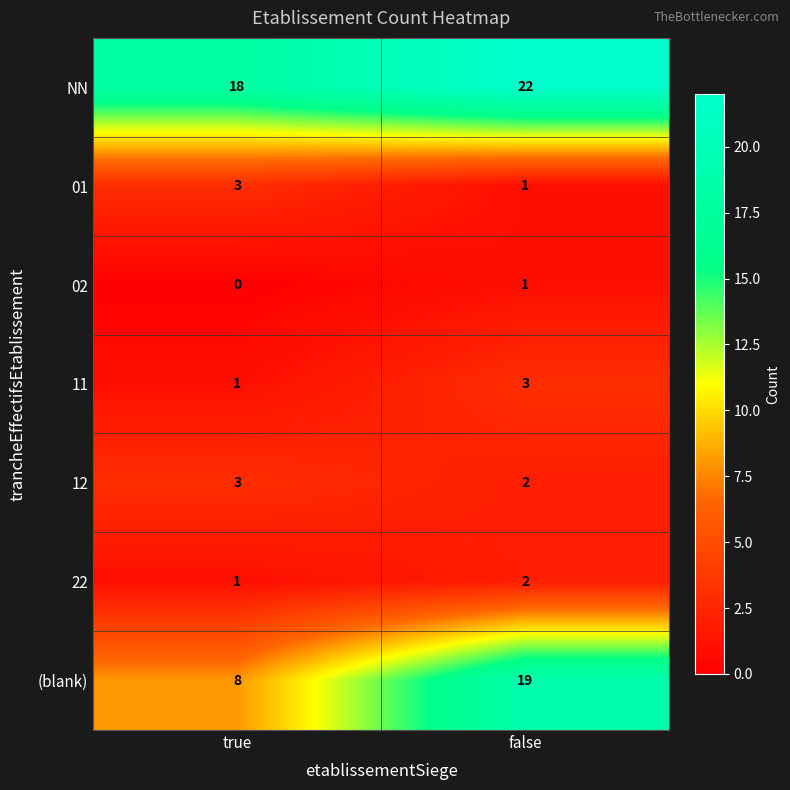

At which category is the sum across all series the highest?

false